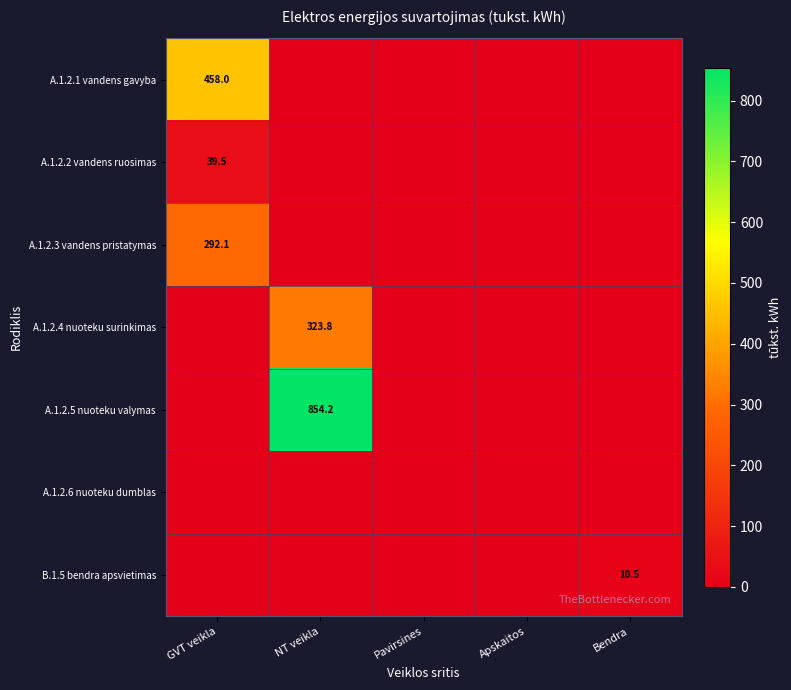

How many values in the A.1.2.1 vandens gavyba series exceed 0?

1